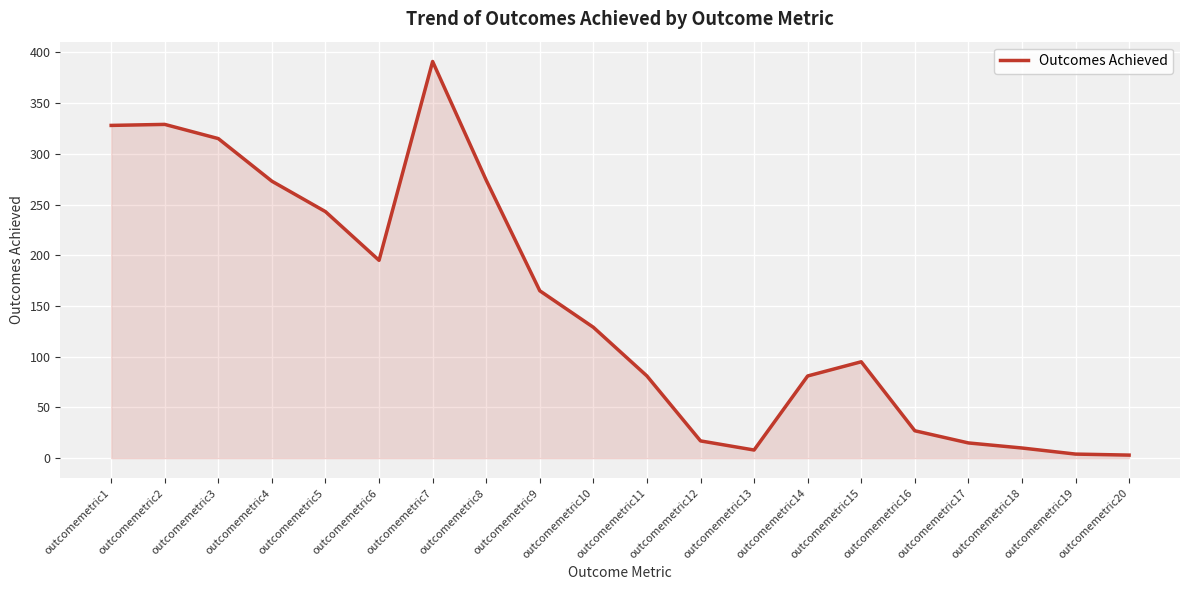

Between outcomemetric1 and outcomemetric11, which is larger?

outcomemetric1